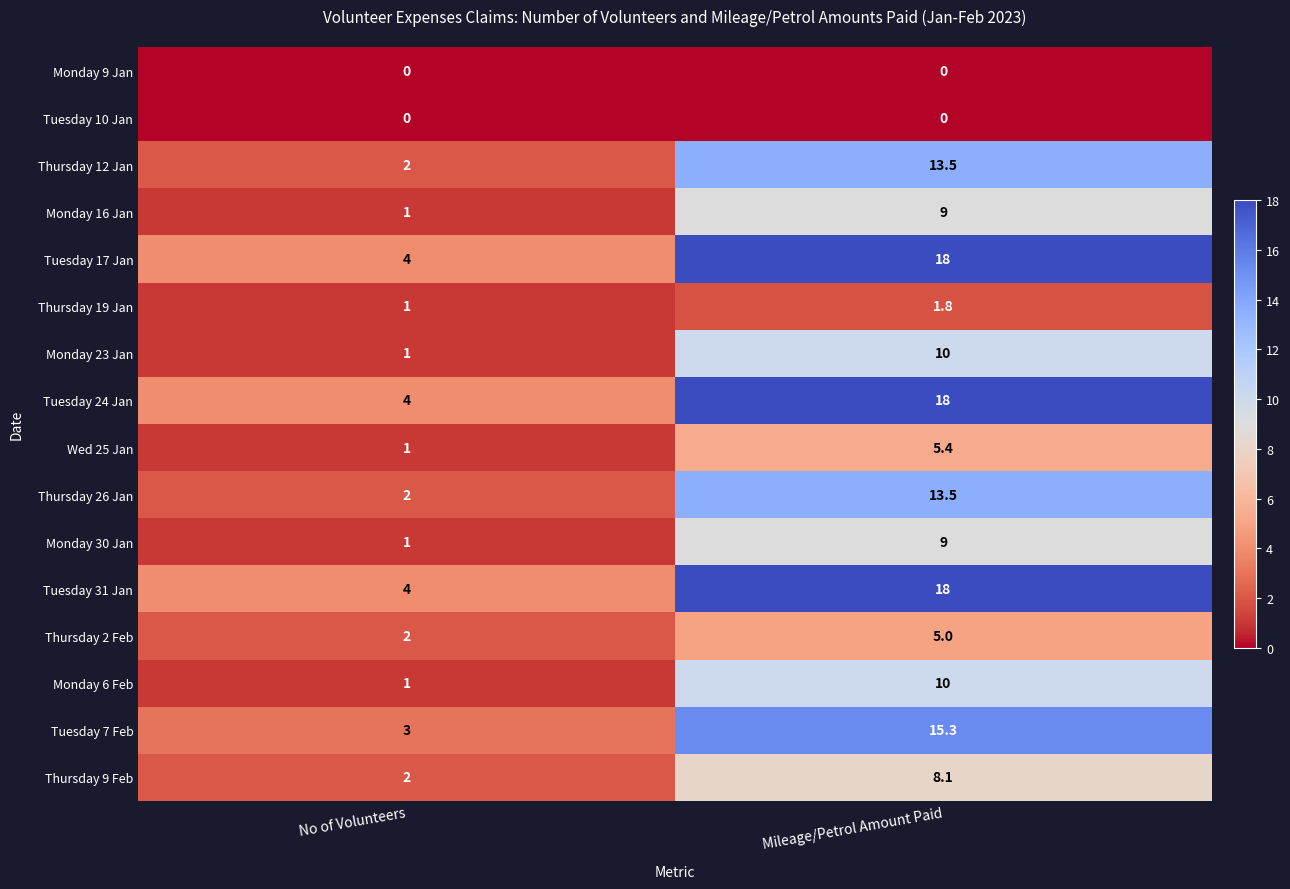

The Thursday 12 Jan series shows 18.9 at Mileage/Petrol Amount Paid. True or false?

False